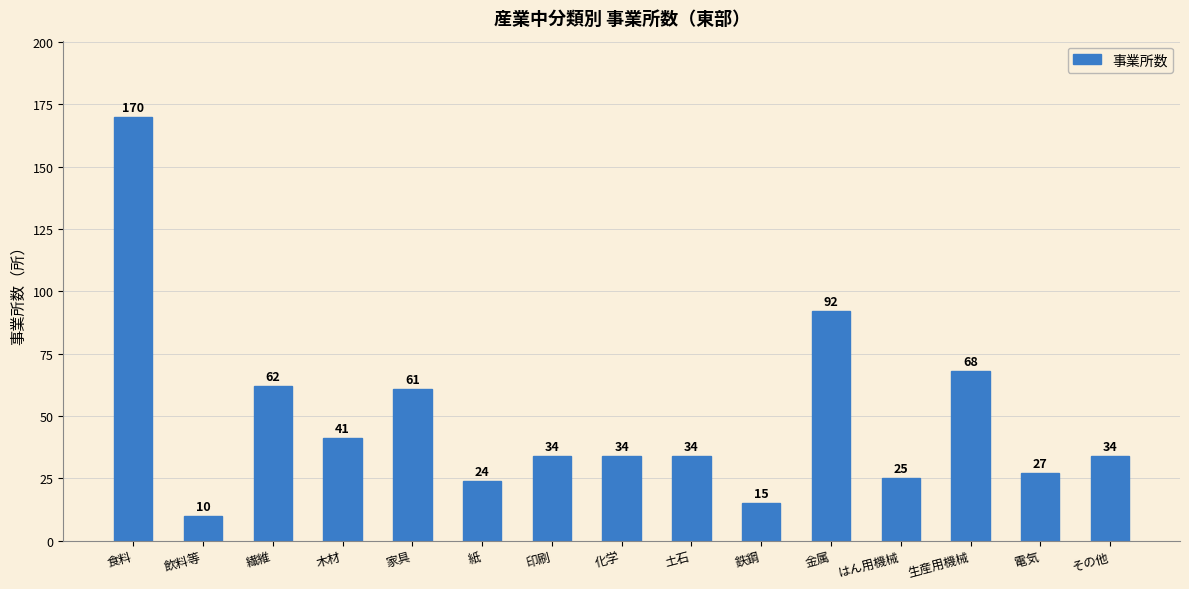

Which has a higher value, 木材 or その他?

木材